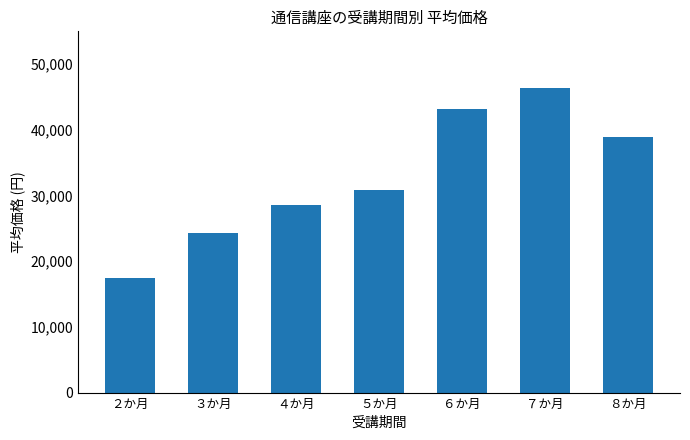

What is the label of the 1st bar from the left?

２か月